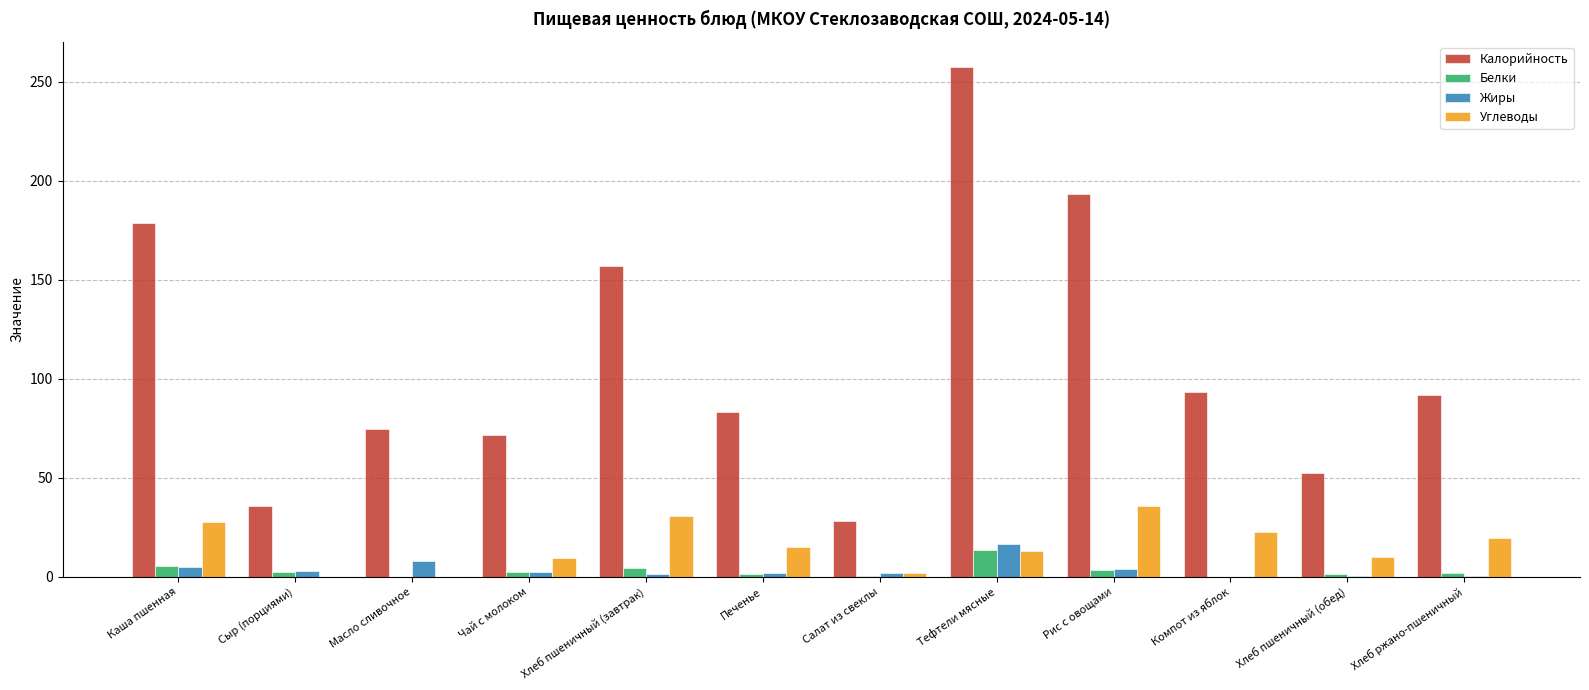

Which series has the largest total across all categories?

Калорийность